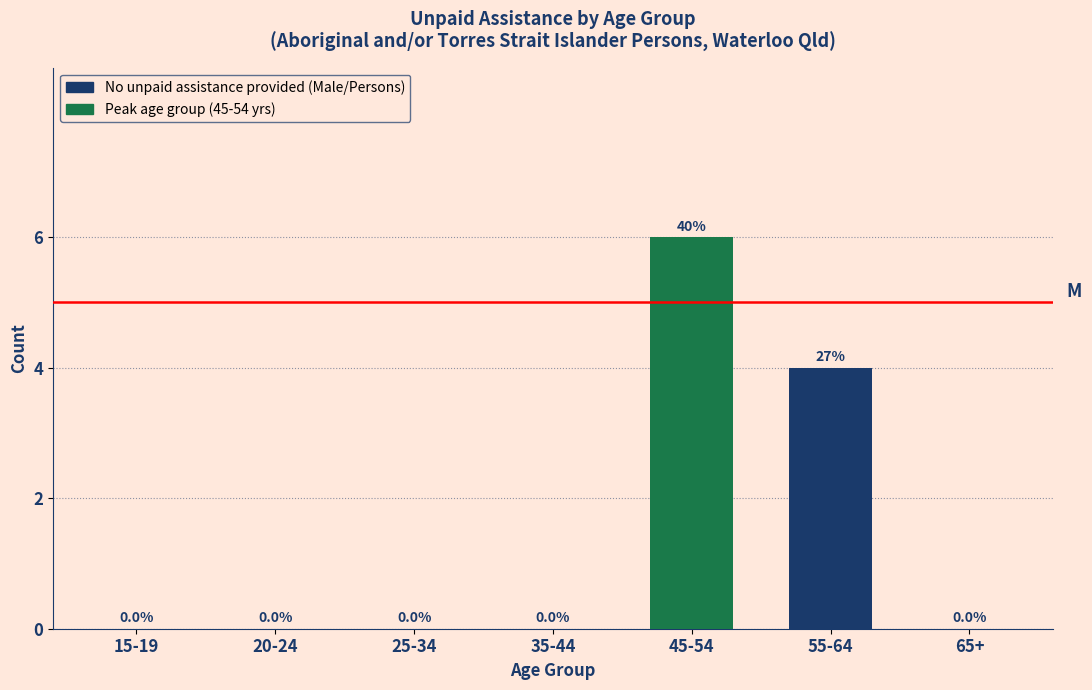

Reading left to right, extract all data points from this chart.

15-19=0	20-24=0	25-34=0	35-44=0	45-54=6	55-64=4	65+=0